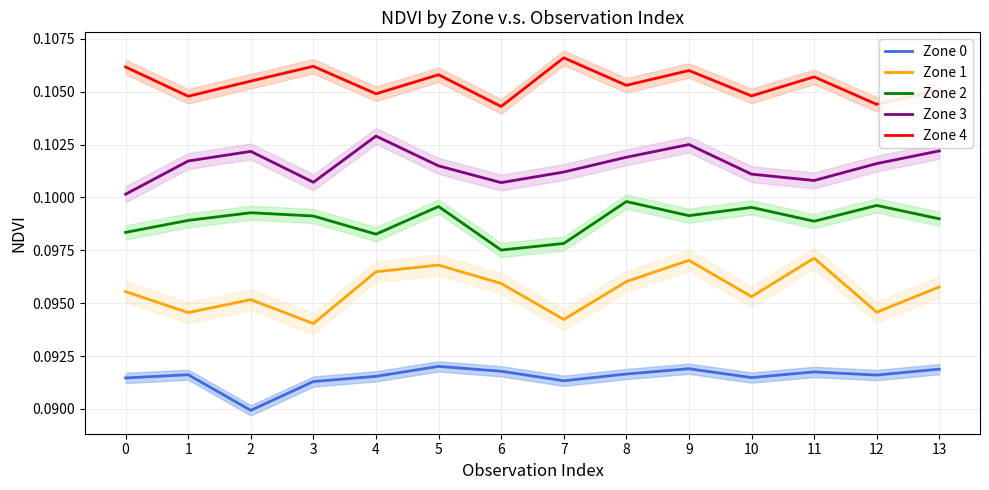

Which has a higher value, 3 or 9?

9